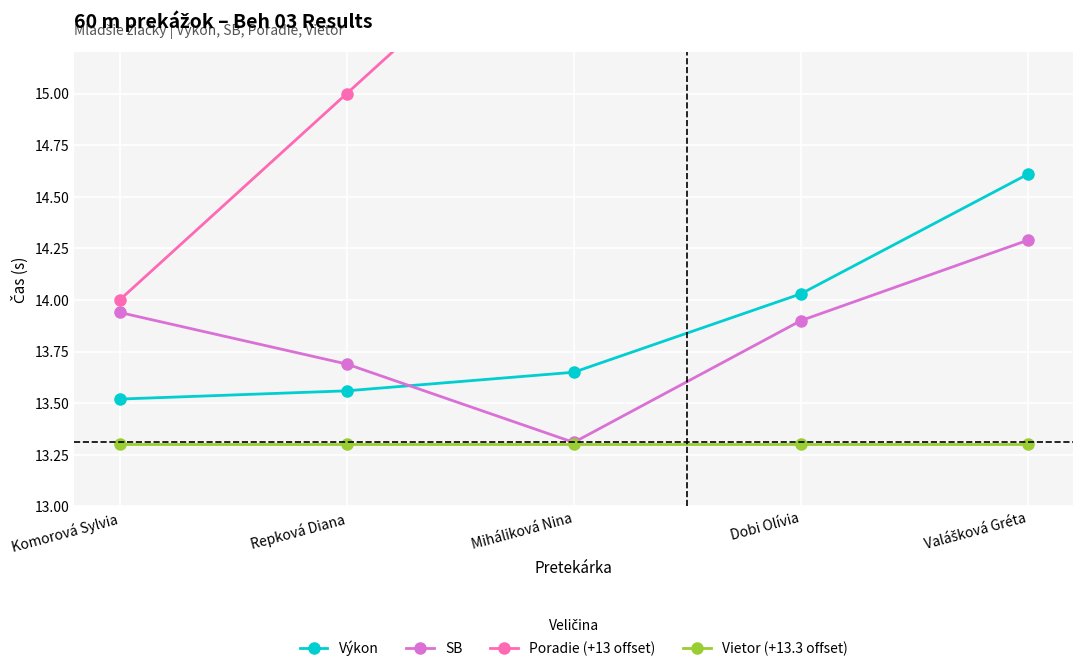

Is it true that SB equals 3.9 at Dobi Olívia?

False